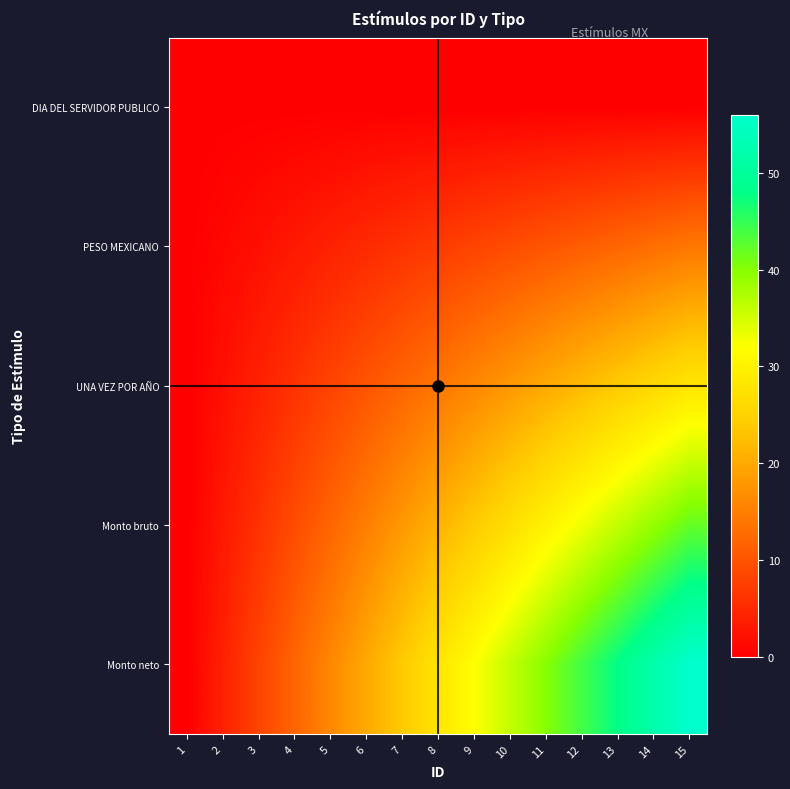

Reading right to left, list all the values displayed in this chart.

DIA DEL SERVIDOR PUBLICO: 15=0	14=0	13=0	12=0	11=0	10=0	9=0	8=0	7=0	6=0	5=0	4=0	3=0	2=0	1=0
PESO MEXICANO: 15=14	14=13	13=12	12=11	11=10	10=9	9=8	8=7	7=6	6=5	5=4	4=3	3=2	2=1	1=0
UNA VEZ POR AÑO: 15=28	14=26	13=24	12=22	11=20	10=18	9=16	8=14	7=12	6=10	5=8	4=6	3=4	2=2	1=0
Monto bruto: 15=42	14=39	13=36	12=33	11=30	10=27	9=24	8=21	7=18	6=15	5=12	4=9	3=6	2=3	1=0
Monto neto: 15=56	14=52	13=48	12=44	11=40	10=36	9=32	8=28	7=24	6=20	5=16	4=12	3=8	2=4	1=0